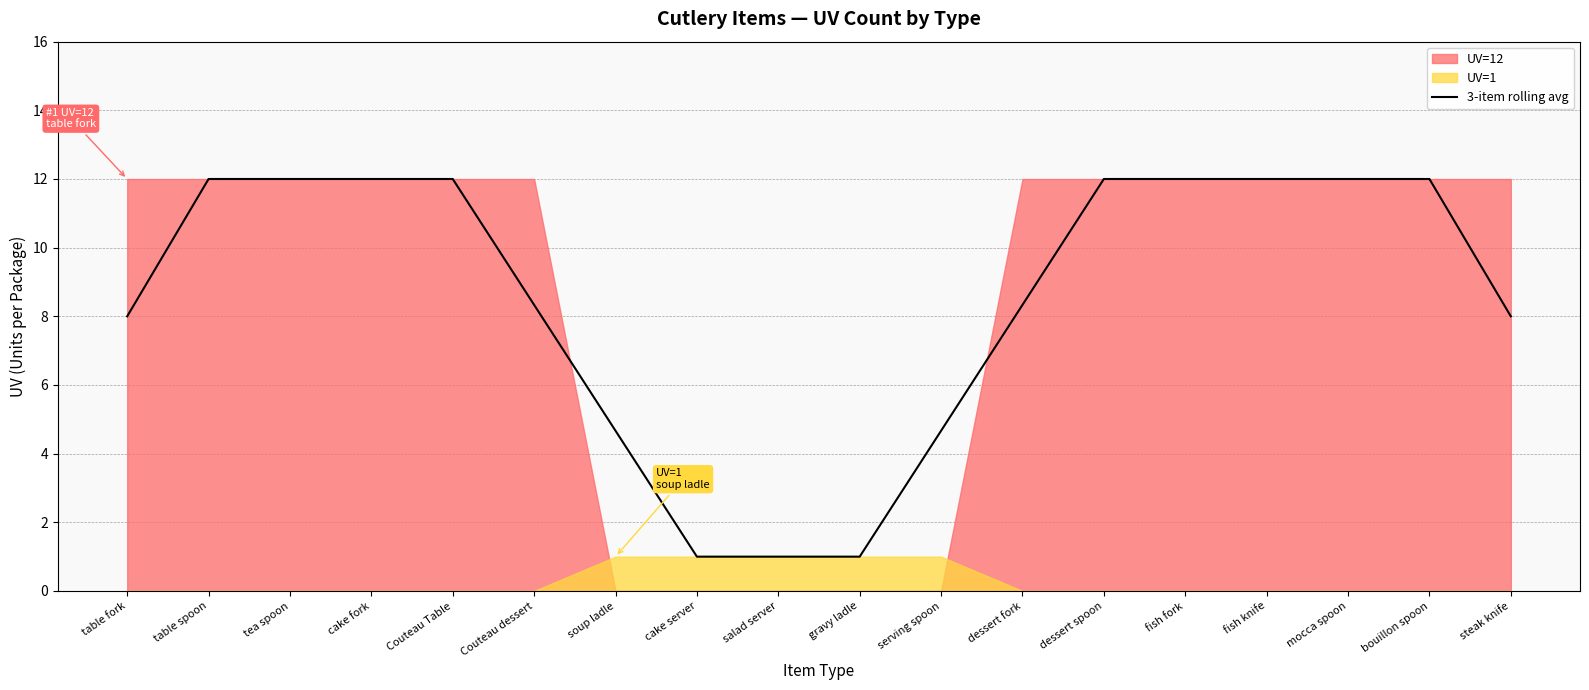

Rank the categories by value from highest to lowest.

table spoon, tea spoon, cake fork, Couteau Table, dessert spoon, fish fork, fish knife, mocca spoon, bouillon spoon, Couteau dessert, dessert fork, table fork, steak knife, serving spoon, soup ladle, cake server, salad server, gravy ladle